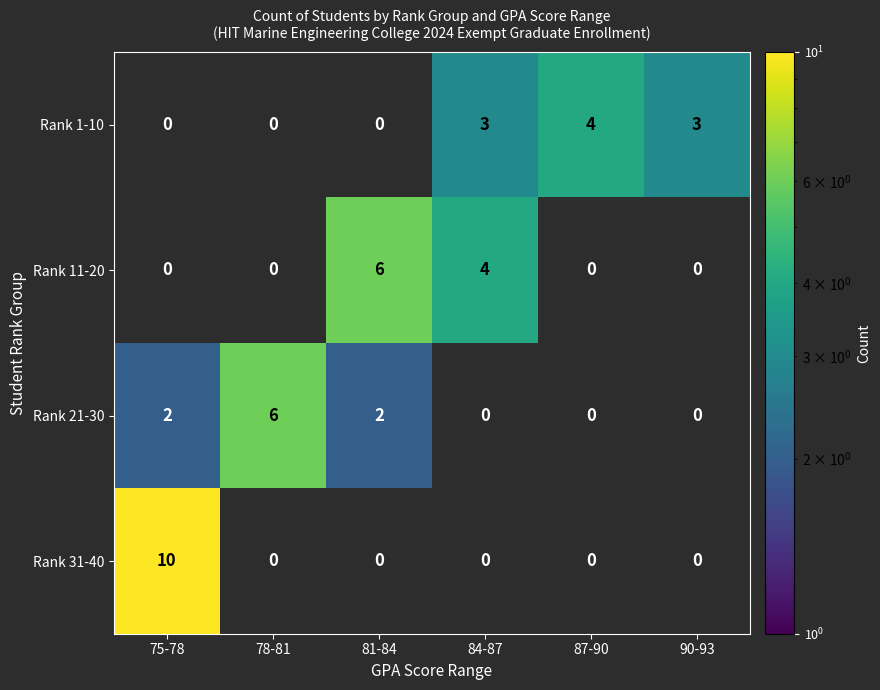

How many series are shown in this chart?

4